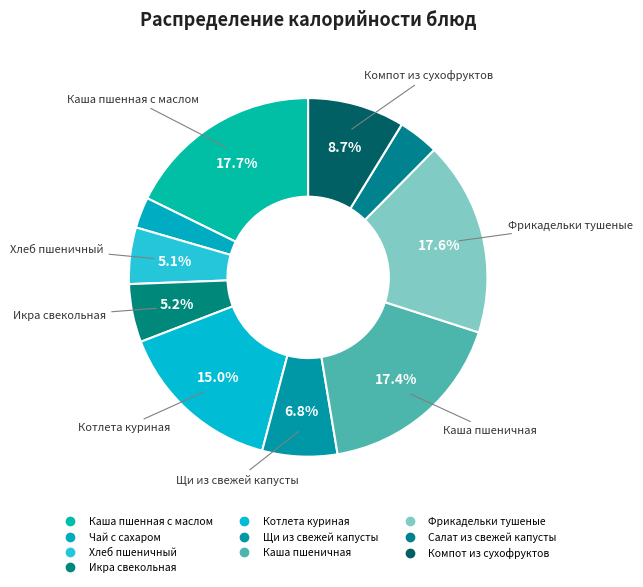

What percentage is the Икра свекольная slice, to the nearest percent?

5%